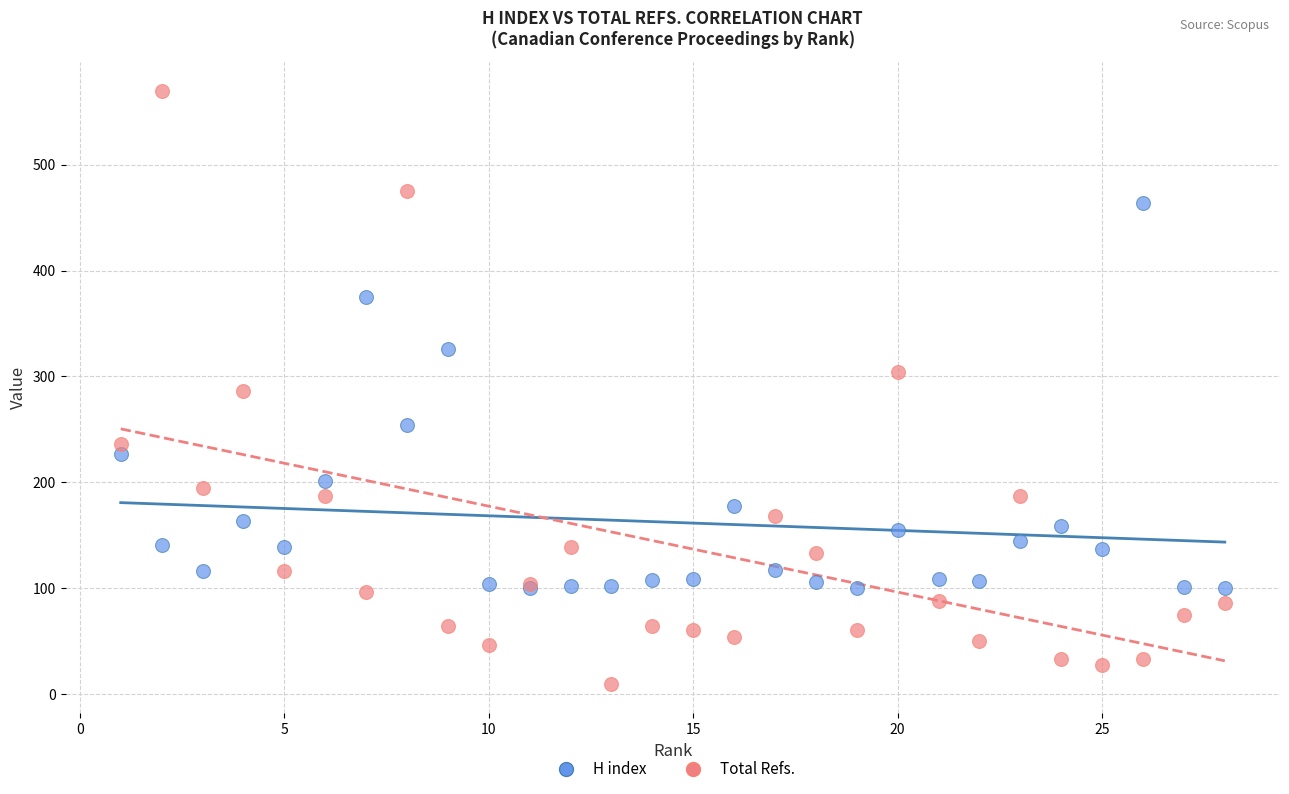

Which series reaches the minimum Y coordinate?

Total Refs.